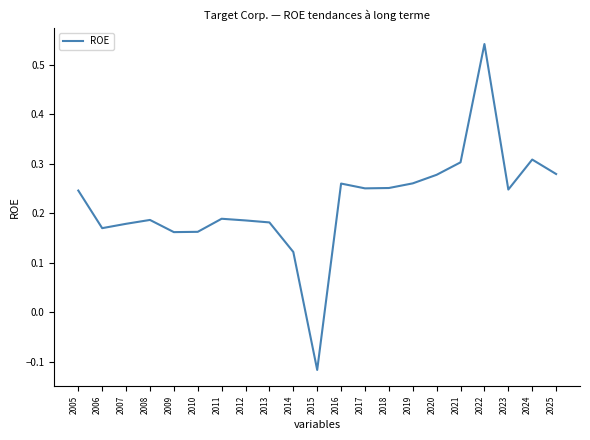

Count the number of categories in the chart.

21